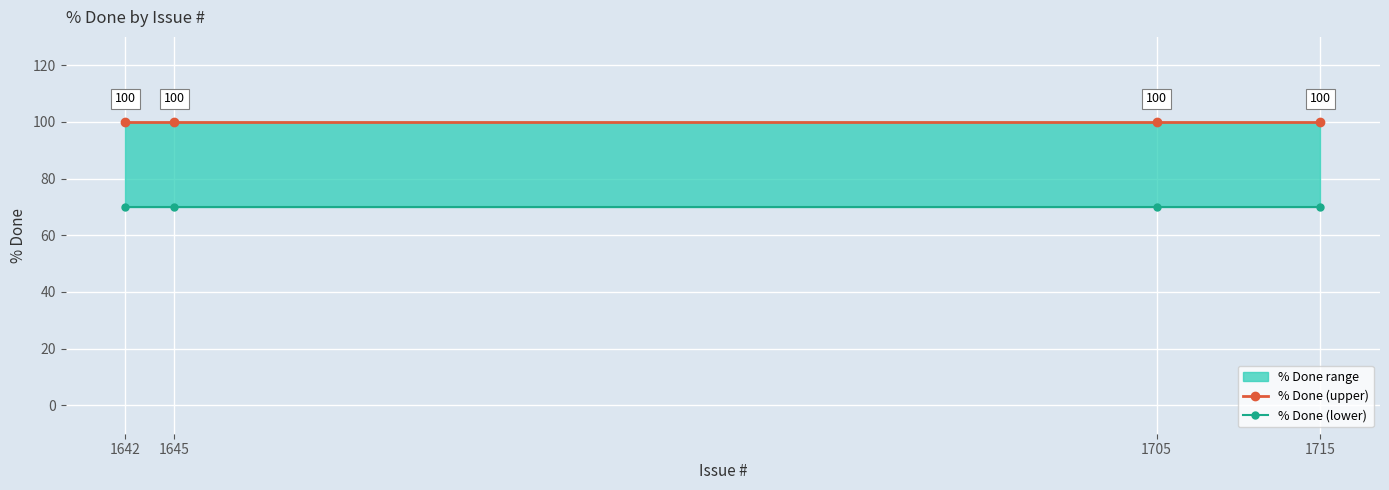

True or false: % Done (lower) and % Done (upper) cross at least once.

False